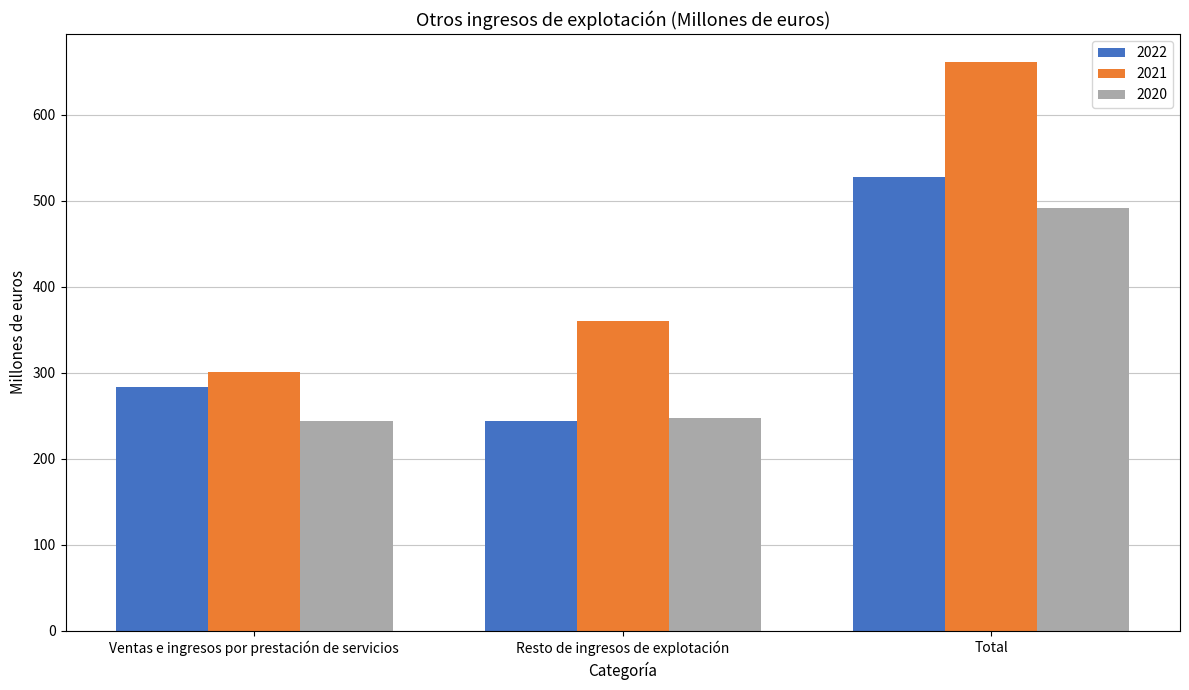

What value does the 2021 series have at Total, to the nearest 50?

650